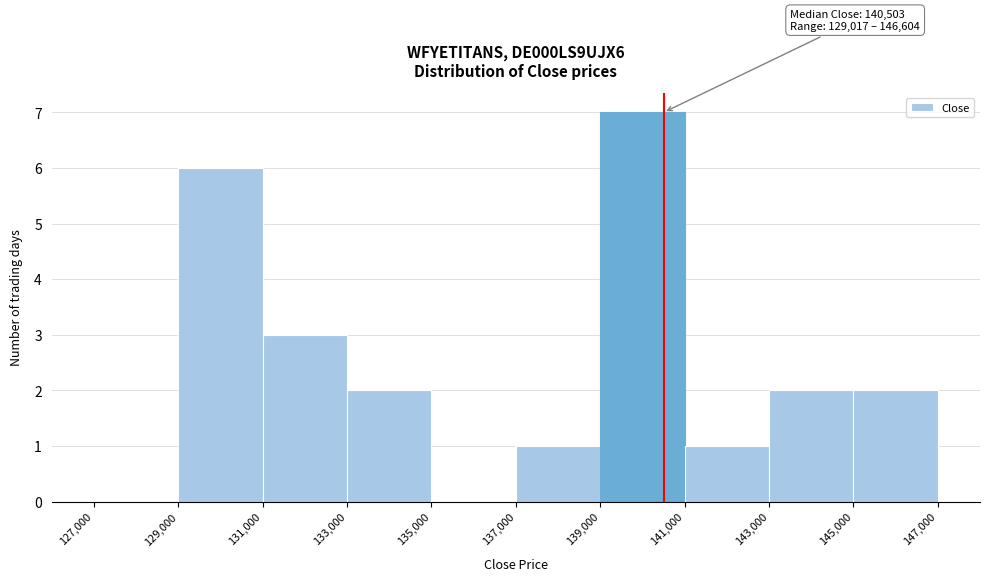

Over which range of the x-axis is the bar tallest?

139,000 to 141,000